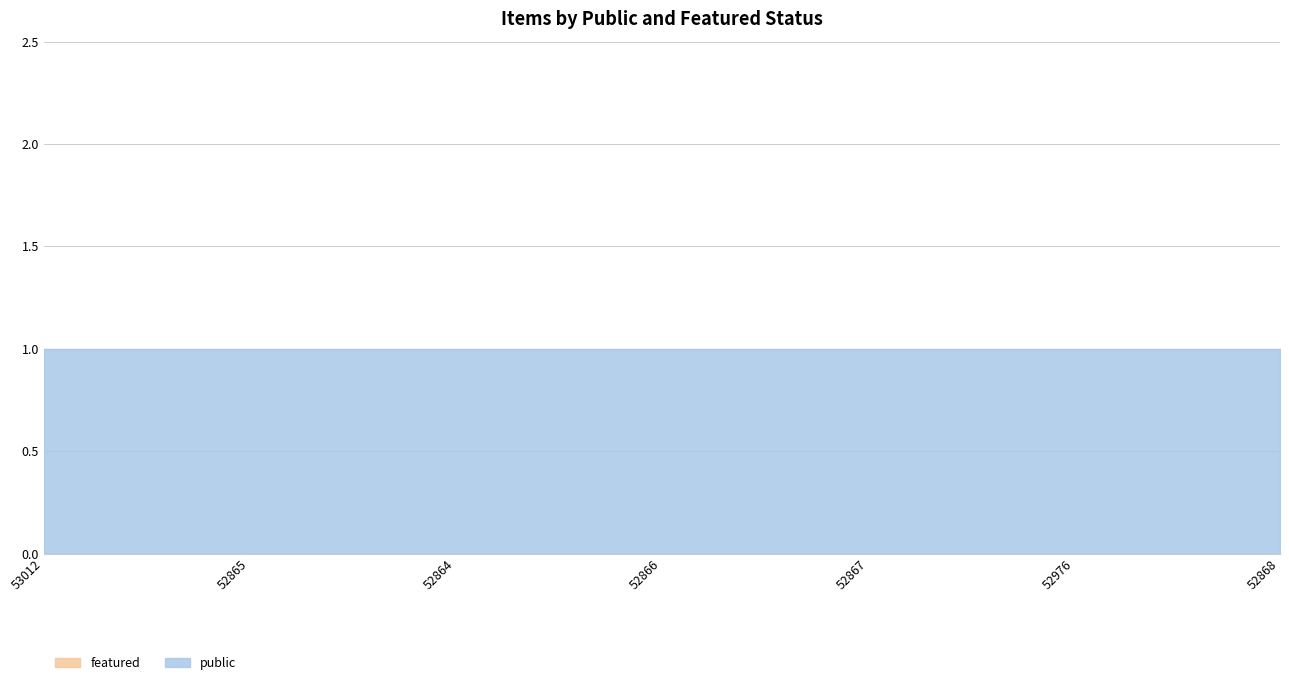

Is the value of public at 53012 greater than the value of featured at 52868?

Yes